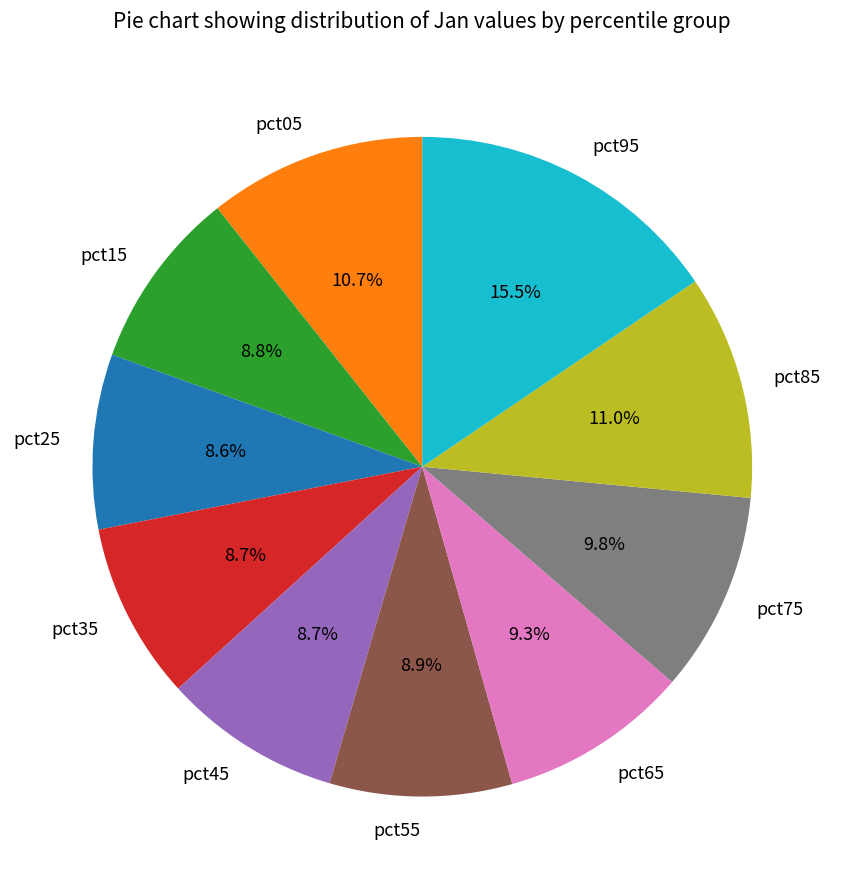

What percentage is NOT represented by pct25?

91.4%